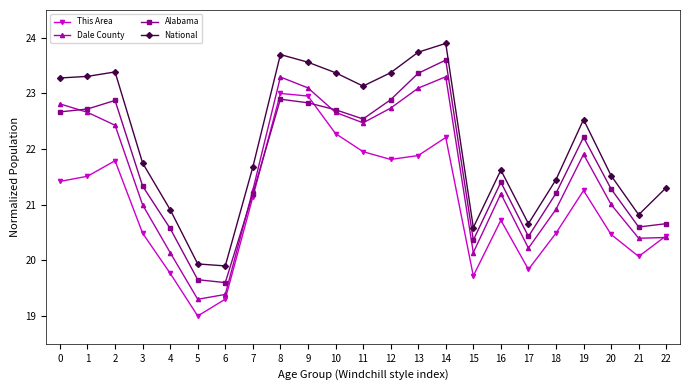

True or false: National has a value of 6.3 at 3.

False